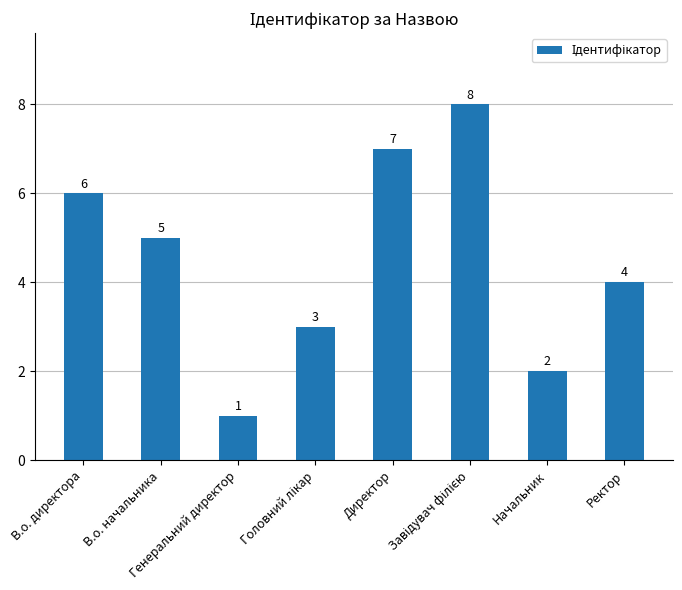

How many values are between 3 and 7?

5